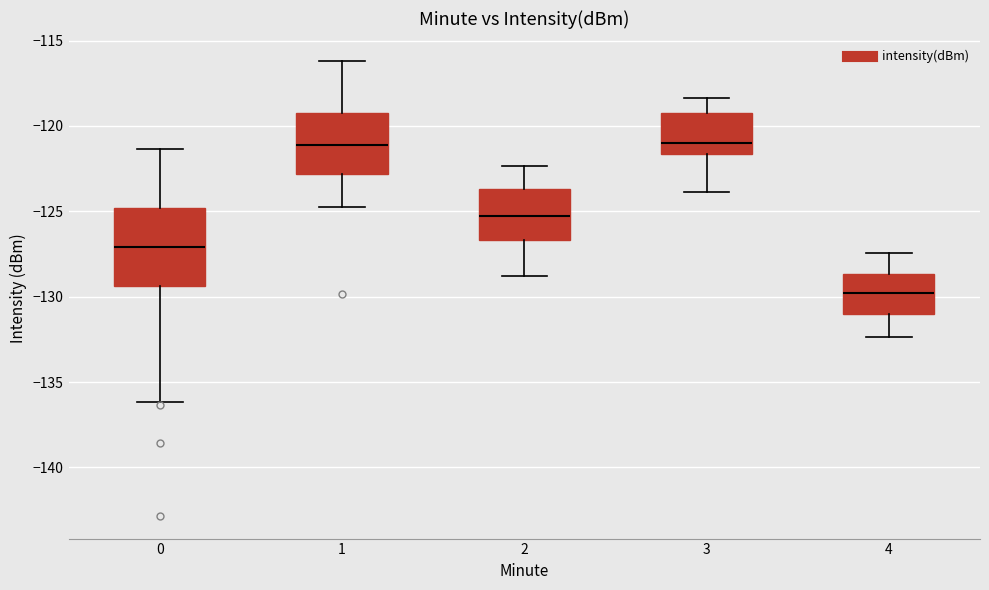

Reading left to right, transcribe this box plot: for each box, give where its median line is, the range the box spans, and where its two whiskers end, as read against the y-axis. The values are not printed on the chart, so give them approximately, as read against the axis.

0: median -127.0, box -129.5 to -125.0, whiskers -136.0 to -121.5
1: median -121.0, box -123.0 to -119.0, whiskers -124.5 to -116.0
2: median -125.5, box -126.5 to -123.5, whiskers -129.0 to -122.5
3: median -121.0, box -121.5 to -119.0, whiskers -124.0 to -118.5
4: median -130.0, box -131.0 to -128.5, whiskers -132.5 to -127.5